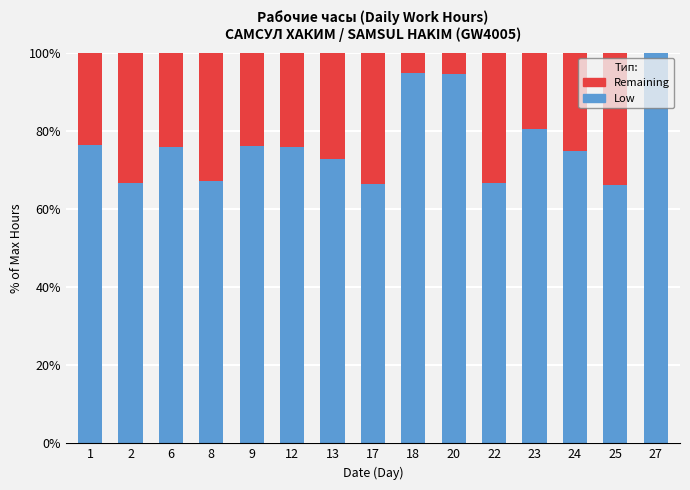

Which category has the highest value in the Low series?

27